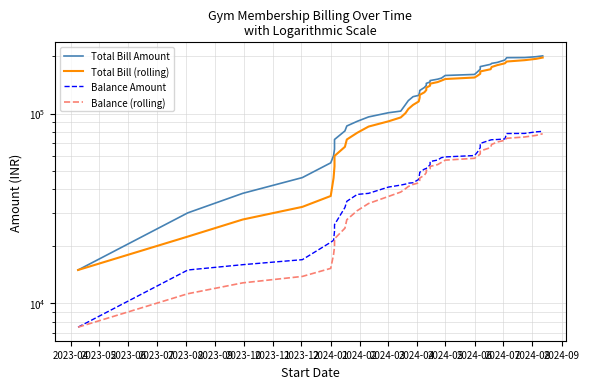

The Balance Amount series shows 57031.1 at 2024-05. True or false?

False